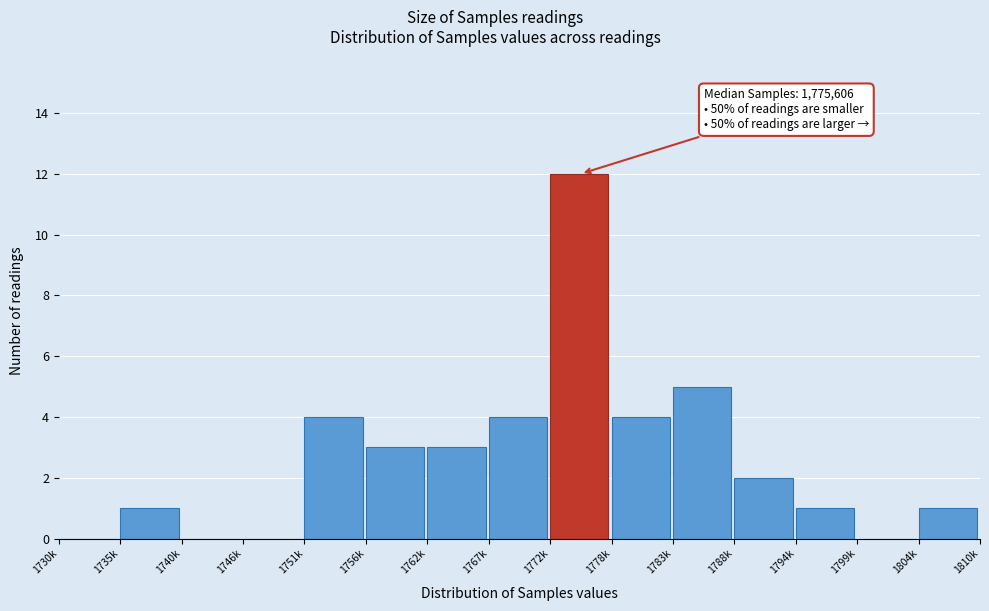

Reading left to right, list all the values displayed in this chart.

1730k=0	1735k=1	1740k=0	1746k=0	1751k=4	1756k=3	1762k=3	1767k=4	1772k=12	1778k=4	1783k=5	1788k=2	1794k=1	1799k=0	1804k=1